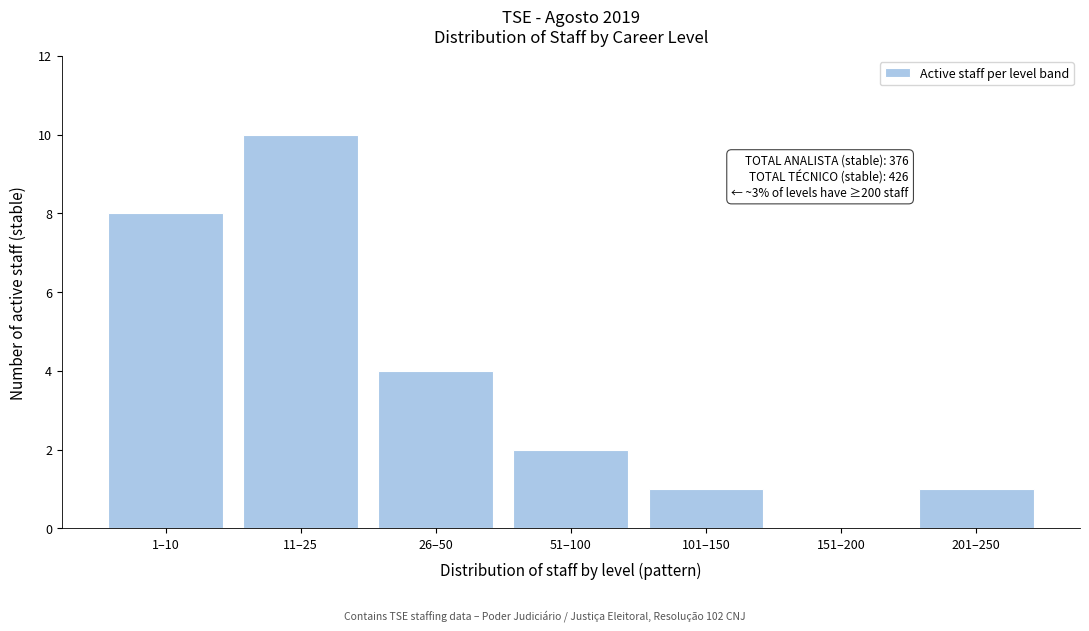

Reading right to left, list all the values displayed in this chart.

201–250=1	151–200=0	101–150=1	51–100=2	26–50=4	11–25=10	1–10=8